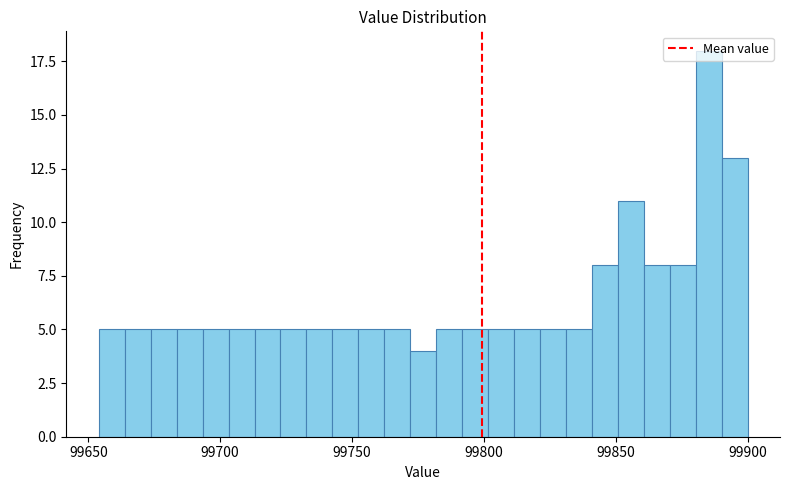

Around what value on the x-axis is the tallest bar? Give the approximate position of its centre, as read against the axis.

99885